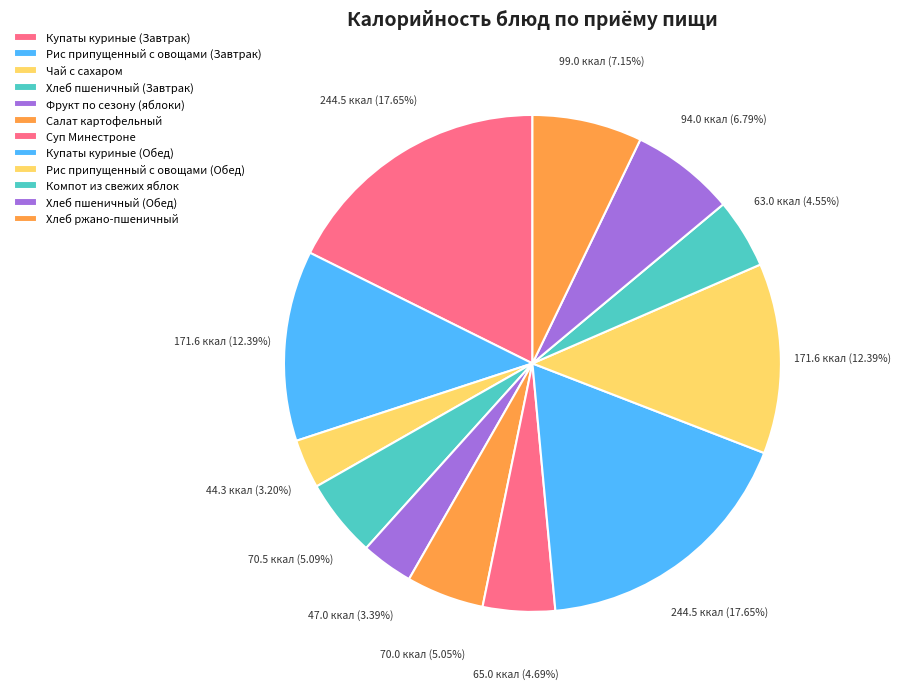

To the nearest percent, what portion does Купаты куриные (Завтрак) represent?

18%